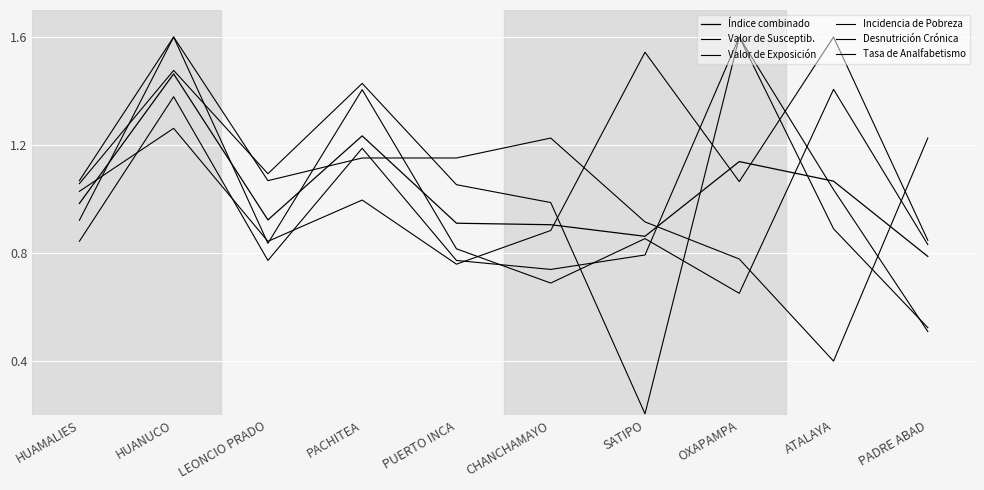

How many lines are shown in the chart?

6